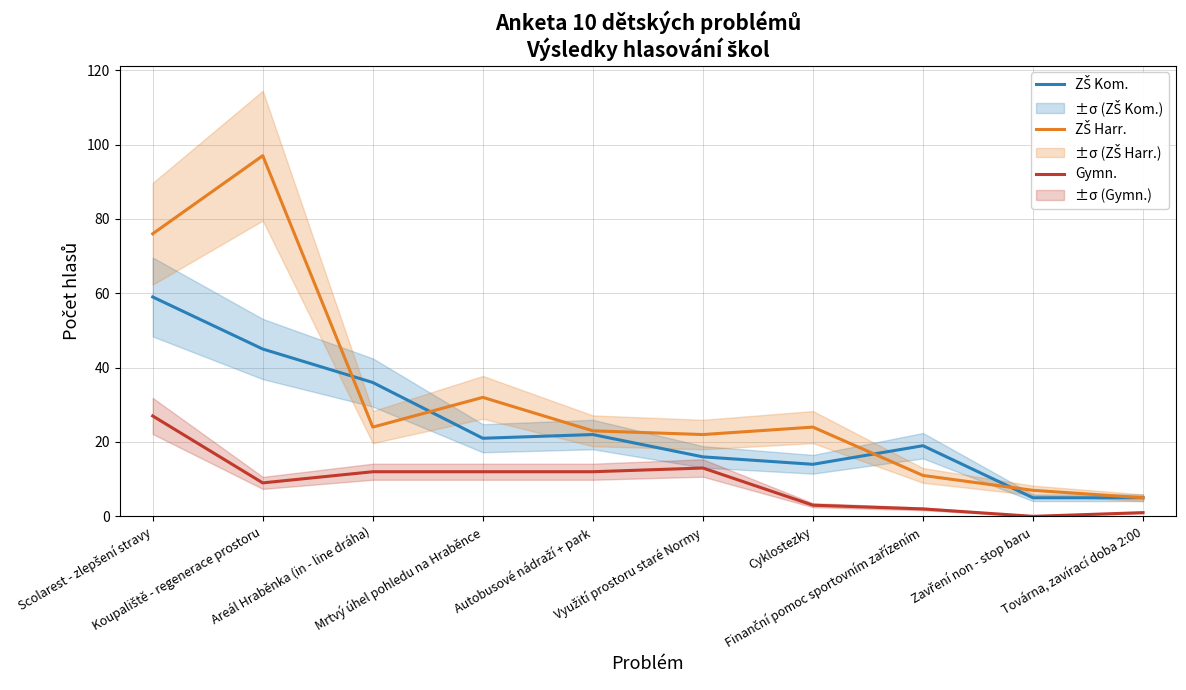

Reading right to left, list all the values displayed in this chart.

ZŠ Kom.: Továrna, zavírací doba 2:00=5	Zavření non - stop baru=5	Finanční pomoc sportovním zařízením=19	Cyklostezky=14	Využití prostoru staré Normy=16	Autobusové nádraží + park=22	Mrtvý úhel pohledu na Hraběnce=21	Areál Hraběnka (in - line dráha)=36	Koupaliště - regenerace prostoru=45	Scolarest - zlepšení stravy=59
ZŠ Harr.: Továrna, zavírací doba 2:00=5	Zavření non - stop baru=7	Finanční pomoc sportovním zařízením=11	Cyklostezky=24	Využití prostoru staré Normy=22	Autobusové nádraží + park=23	Mrtvý úhel pohledu na Hraběnce=32	Areál Hraběnka (in - line dráha)=24	Koupaliště - regenerace prostoru=97	Scolarest - zlepšení stravy=76
Gymn.: Továrna, zavírací doba 2:00=1	Zavření non - stop baru=0	Finanční pomoc sportovním zařízením=2	Cyklostezky=3	Využití prostoru staré Normy=13	Autobusové nádraží + park=12	Mrtvý úhel pohledu na Hraběnce=12	Areál Hraběnka (in - line dráha)=12	Koupaliště - regenerace prostoru=9	Scolarest - zlepšení stravy=27